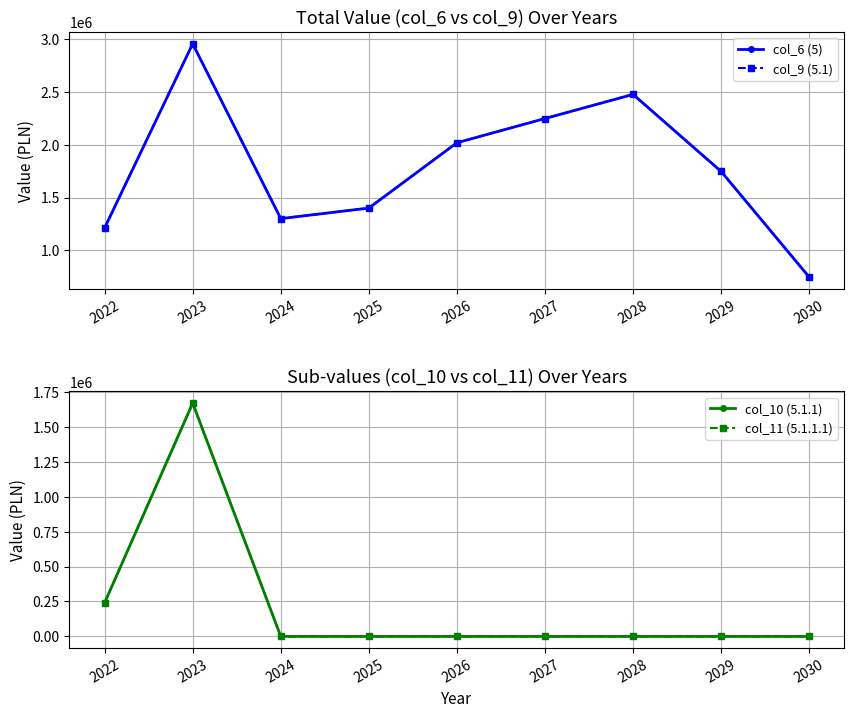

Rank the series at 2022 from highest to lowest value.

col_6 (5), col_9 (5.1), col_10 (5.1.1), col_11 (5.1.1.1)